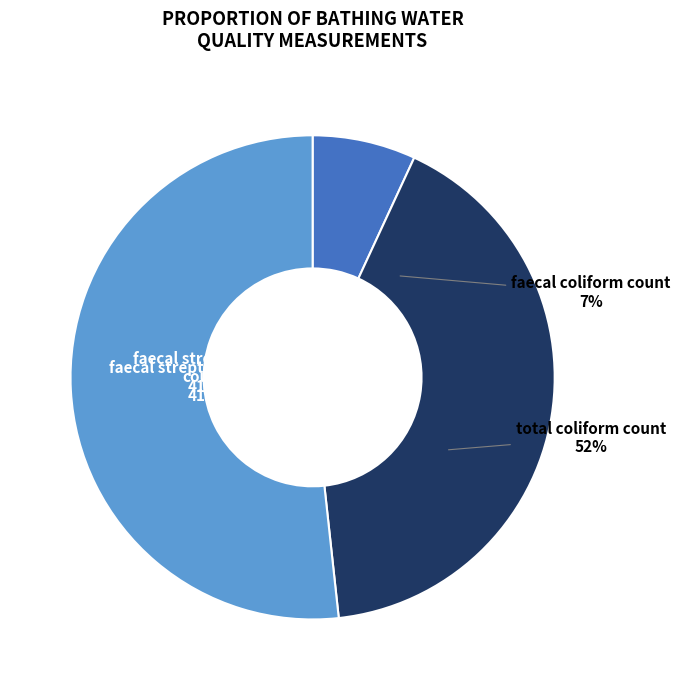

To the nearest percent, what portion does total coliform count represent?

52%